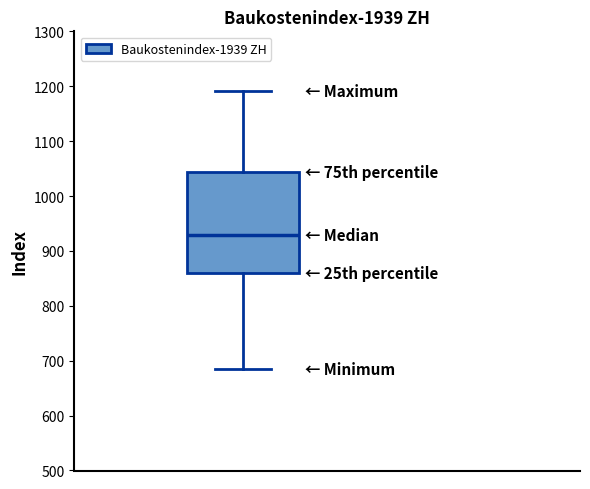

Transcribe this box plot: give where the median line is, the range the box spans, and where the two whiskers end, as read against the y-axis. The values are not printed on the chart, so give them approximately, as read against the axis.

median 930, box 860 to 1040, whiskers 690 to 1190